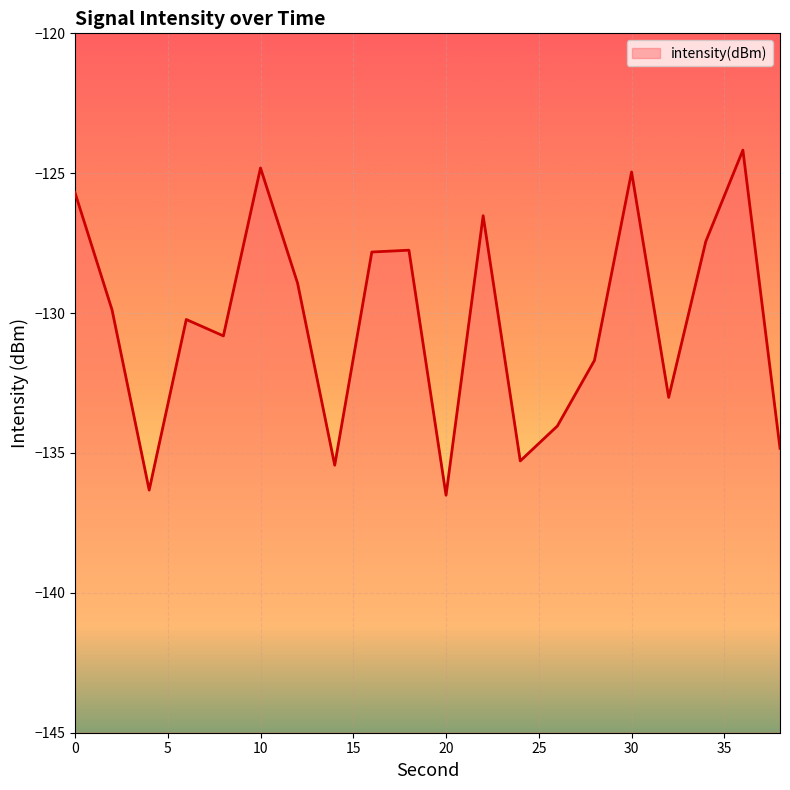

The chart shows a value of -52.5 at 20. True or false?

False